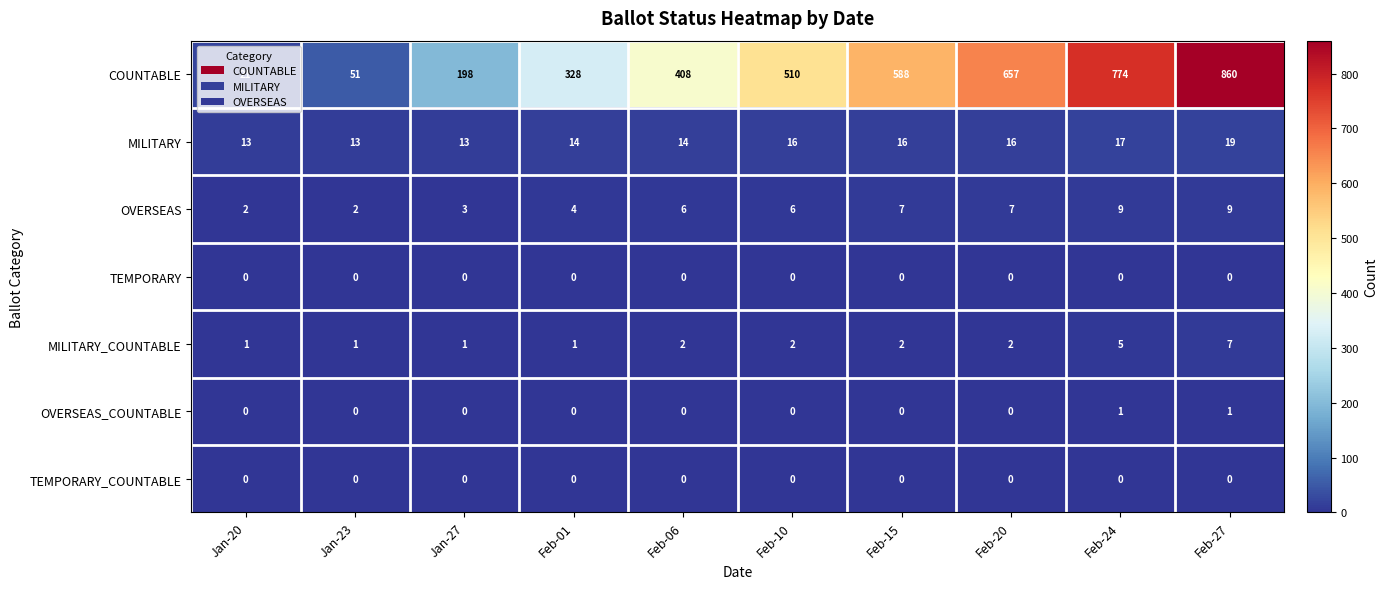

The TEMPORARY series shows 0 at Jan-27. True or false?

True